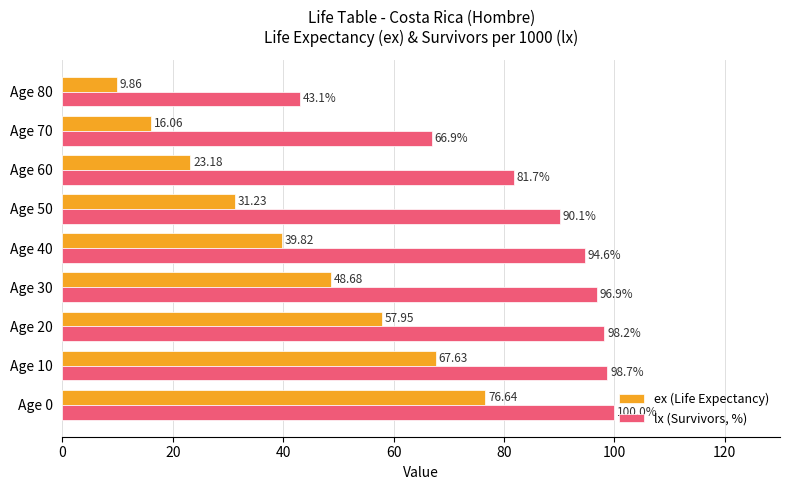

Is the value of ex (Life Expectancy) at Age 80 greater than the value of lx (Survivors, %) at Age 0?

No